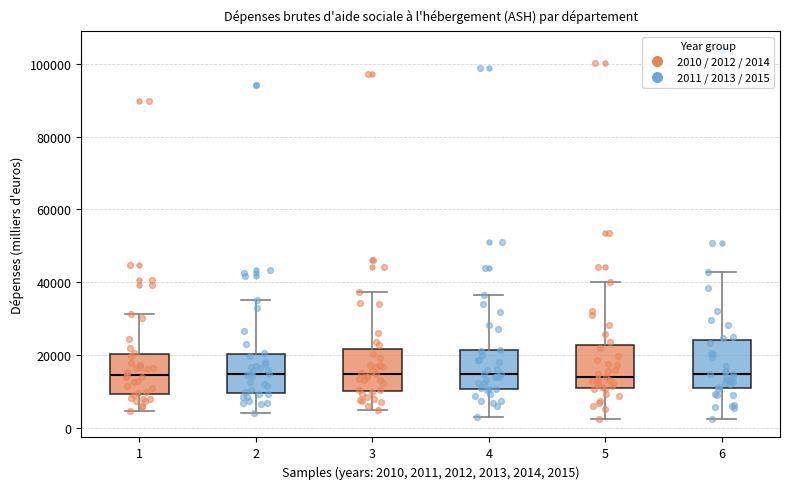

Where does the median line of the box at x = 4 sit on the y-axis? The values are not printed on the chart, so give them approximately, as read against the axis.

14000